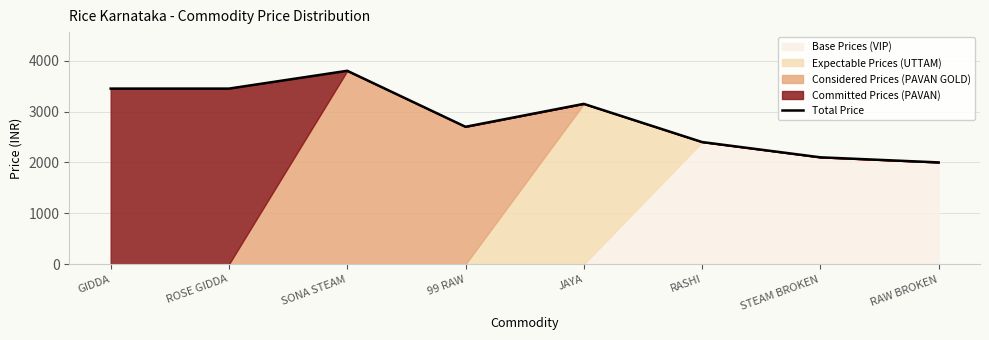

List the labels in order of value, largest first.

SONA STEAM, GIDDA, ROSE GIDDA, JAYA, 99 RAW, RASHI, STEAM BROKEN, RAW BROKEN